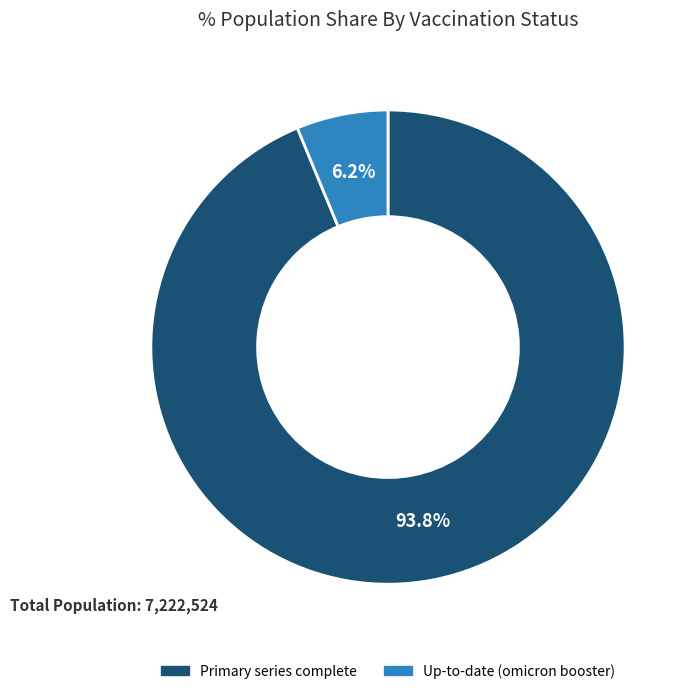

Does any single category account for the majority?

Yes